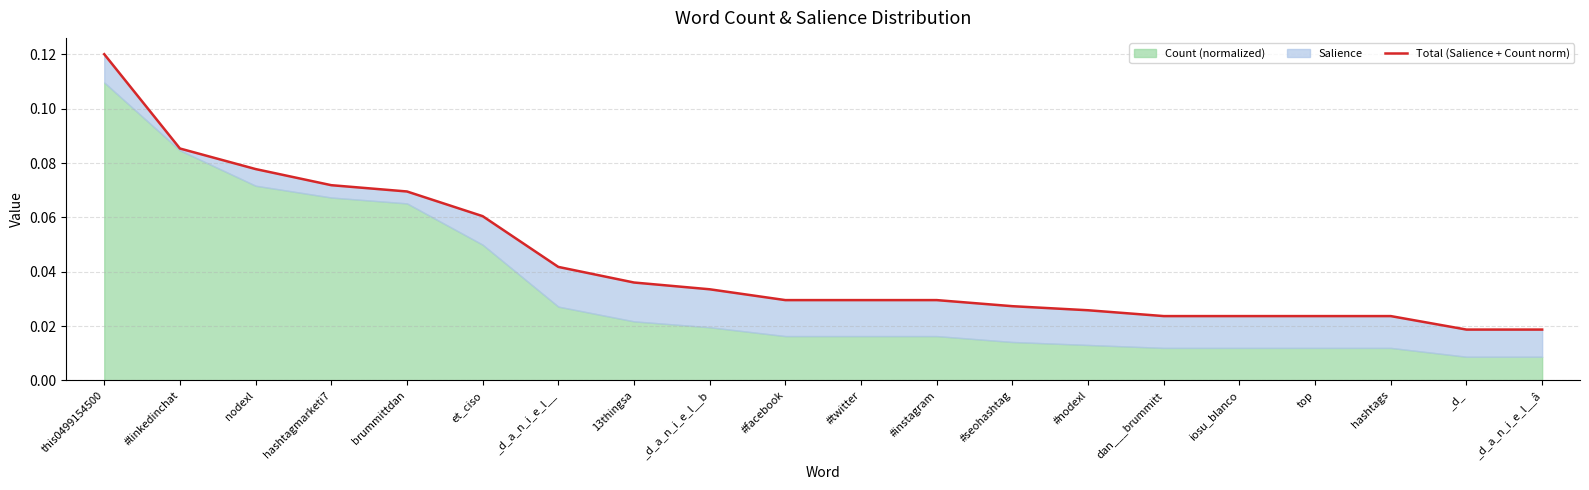

What is the greatest value displayed?

0.1